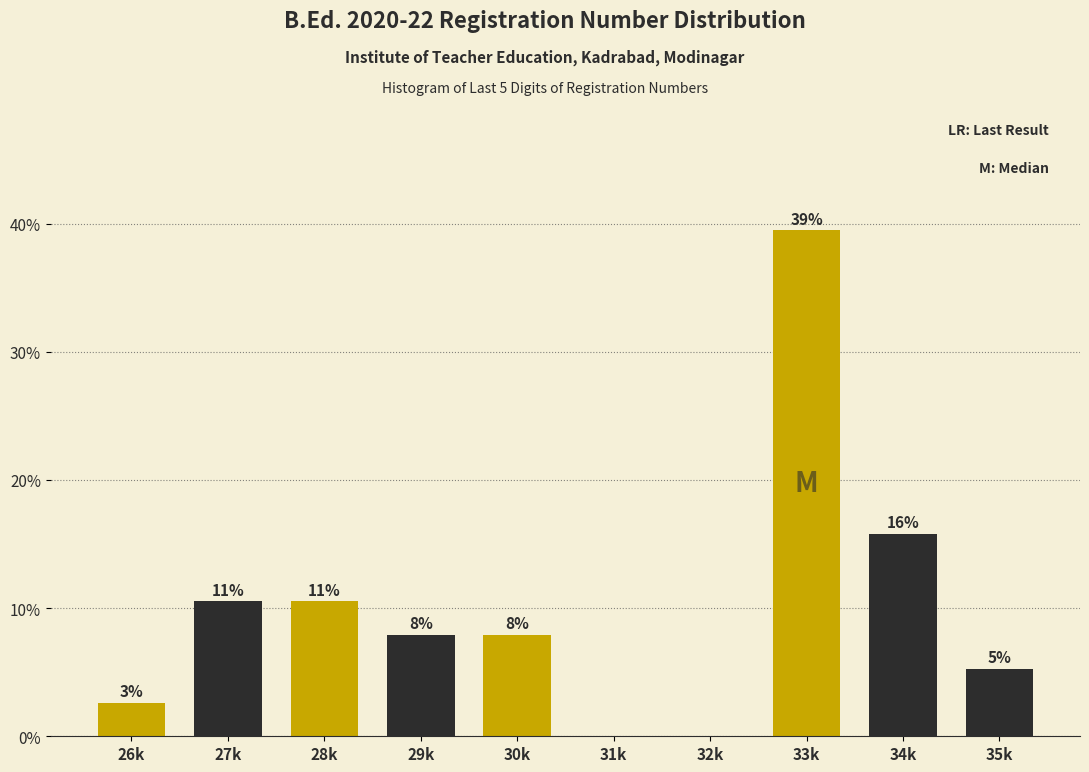

Are the bars horizontal?

No